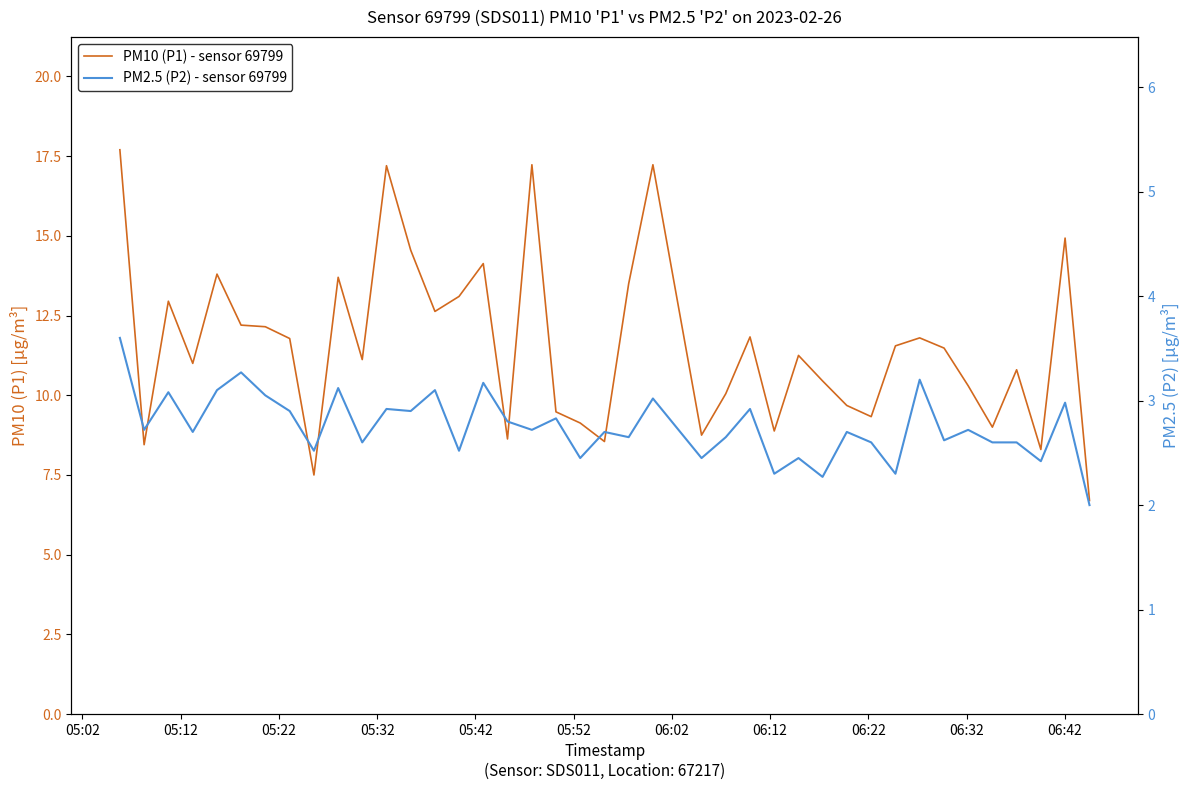

At which category is the sum across all series the highest?

05:02